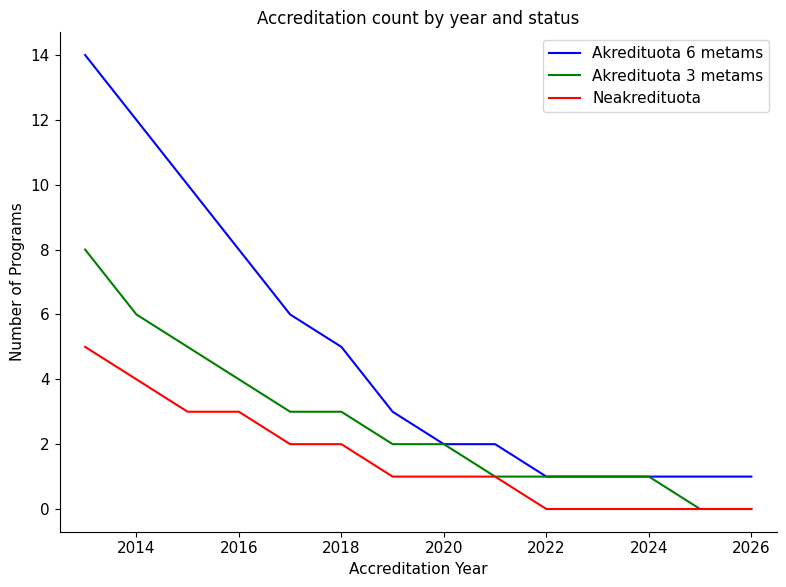

What is the greatest value displayed?

14